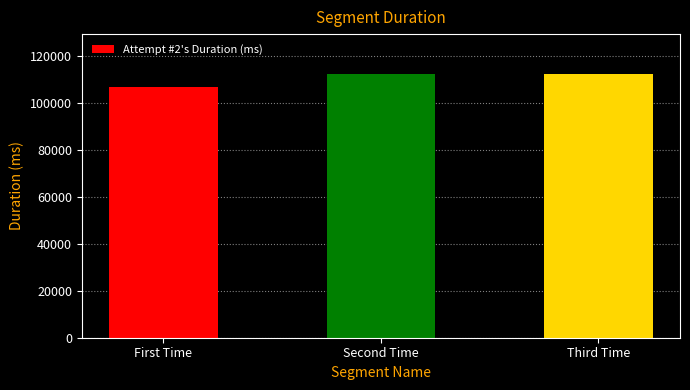

Which has a higher value, Third Time or First Time?

Third Time